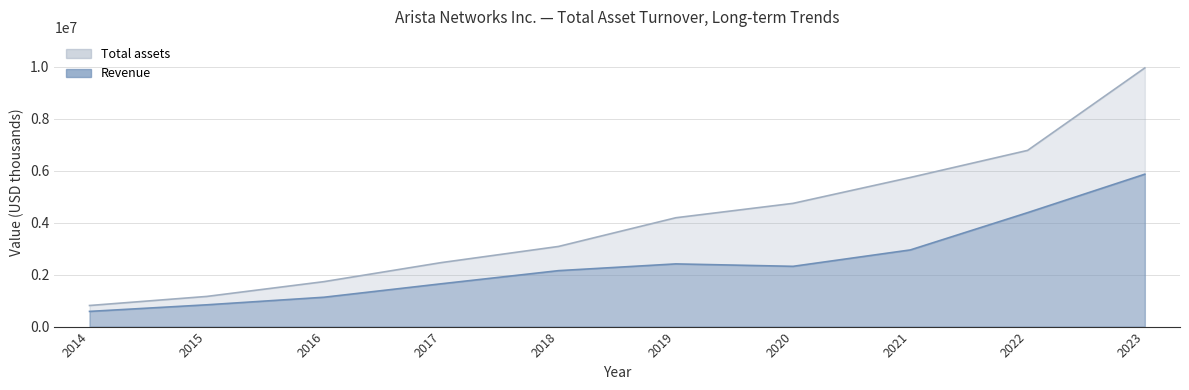

In Revenue, how many points are higher than both neighbors (excluding endpoints)?

1